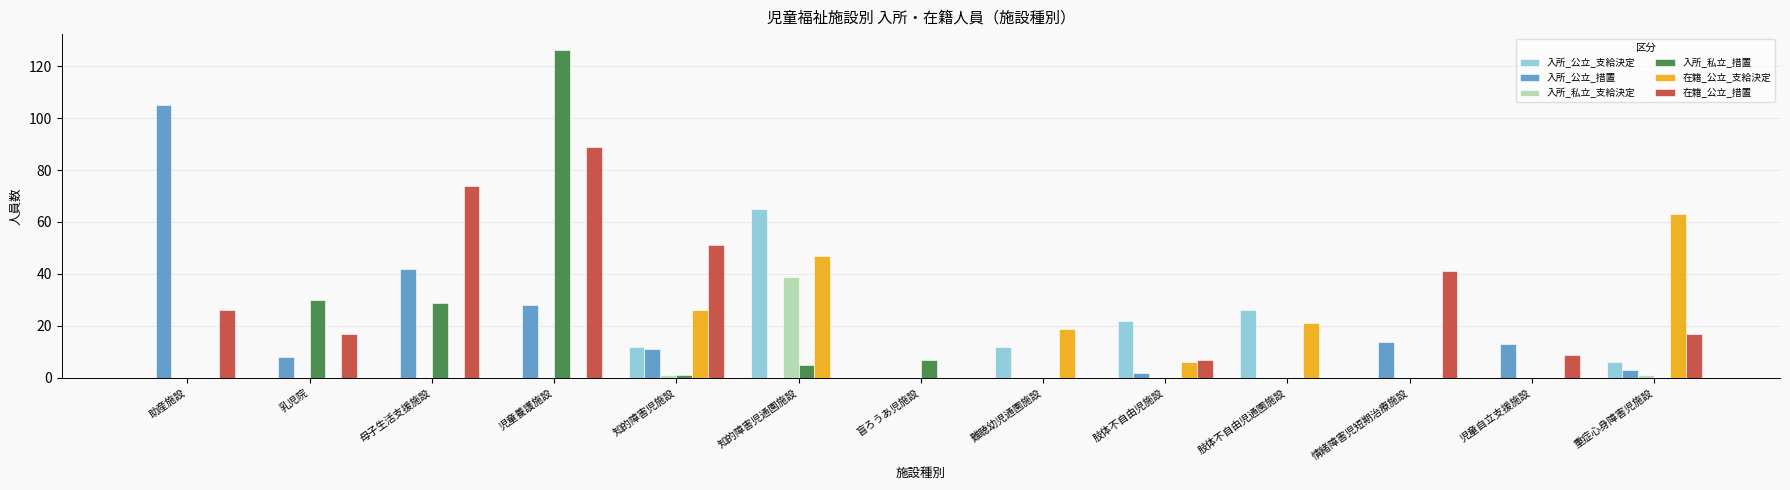

Are the bars horizontal?

No